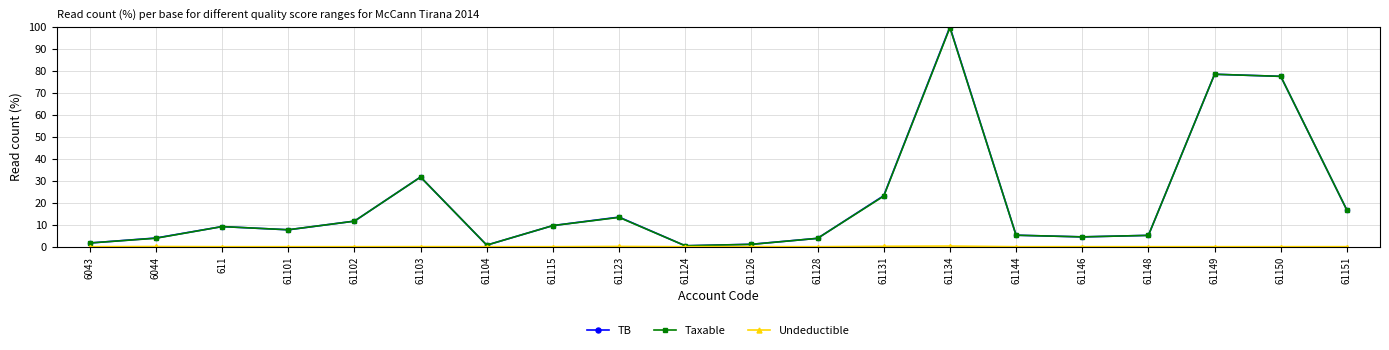

Is it true that TB equals 78.5 at 61149?

True